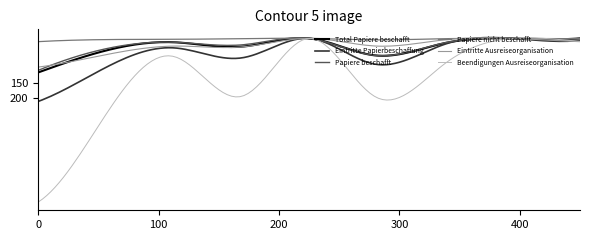

What is the greatest value displayed?

553.0